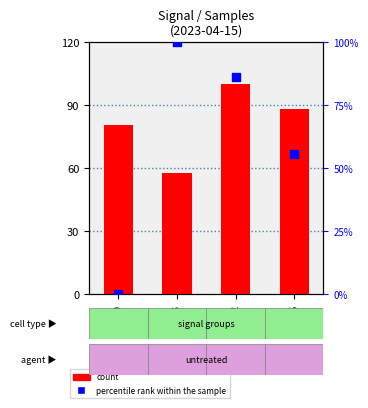

Which series contains the highest Y value?

count